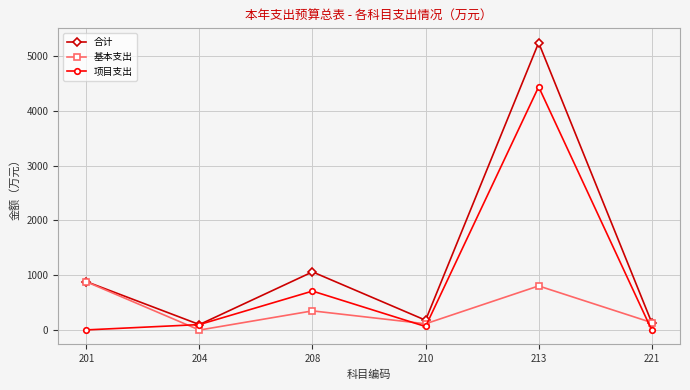

What is the value of the 项目支出 point at the 2nd from the left?

100.0